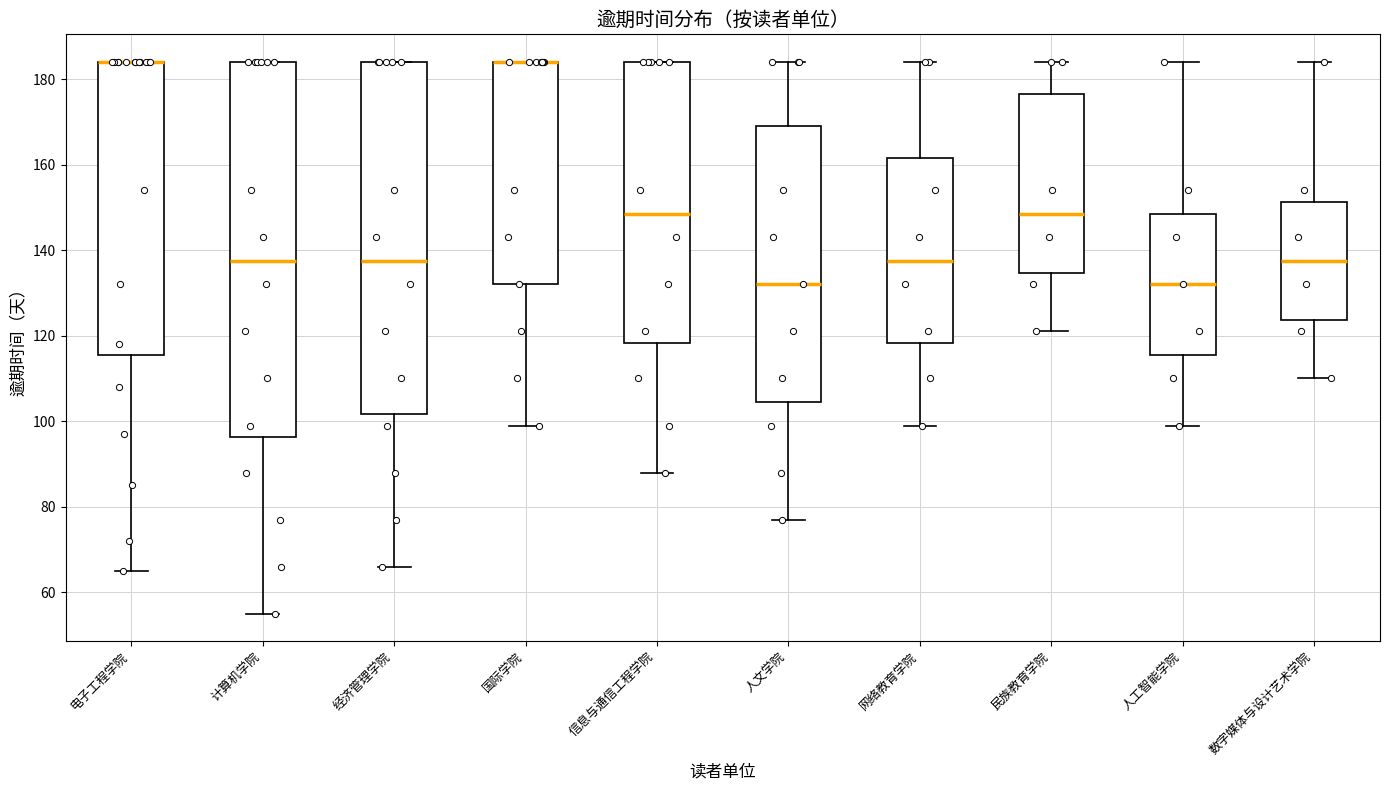

Reading left to right, transcribe this box plot: for each box, give where its median line is, the range the box spans, and where its two whiskers end, as read against the y-axis. The values are not printed on the chart, so give them approximately, as read against the axis.

电子工程学院: median 184 (drawn on the box's upper edge), box 116 to 184, whiskers 66 to 184
计算机学院: median 138, box 96 to 184, whiskers 56 to 184
经济管理学院: median 138, box 102 to 184, whiskers 66 to 184
国际学院: median 184 (drawn on the box's upper edge), box 132 to 184, whiskers 100 to 184
信息与通信工程学院: median 148, box 118 to 184, whiskers 88 to 184
人文学院: median 132, box 104 to 170, whiskers 78 to 184
网络教育学院: median 138, box 118 to 162, whiskers 100 to 184
民族教育学院: median 148, box 134 to 176, whiskers 122 to 184
人工智能学院: median 132, box 116 to 148, whiskers 100 to 184
数字媒体与设计艺术学院: median 138, box 124 to 152, whiskers 110 to 184